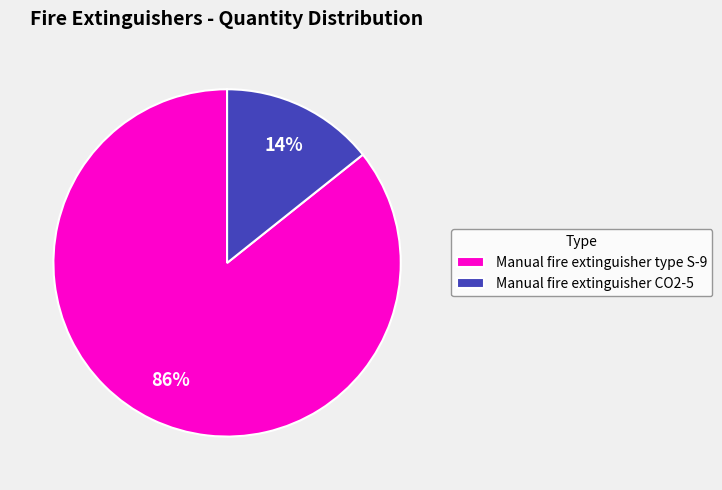

Does Manual fire extinguisher type S-9 represent more than half of the total?

Yes